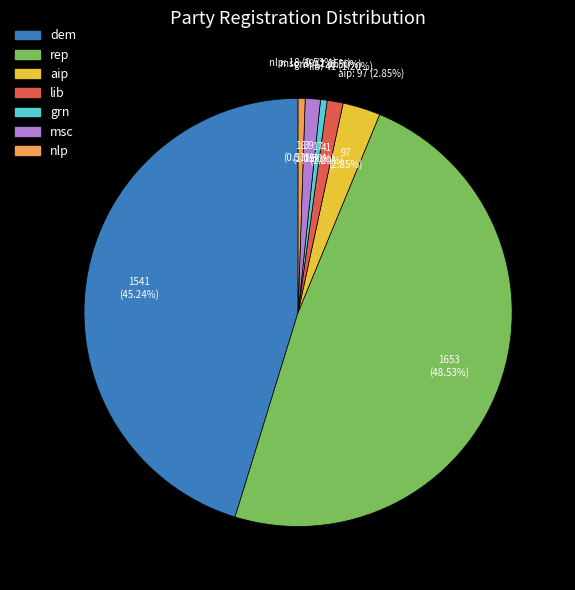

Rank the categories by value from lowest to highest.

grn, nlp, msc, lib, aip, dem, rep